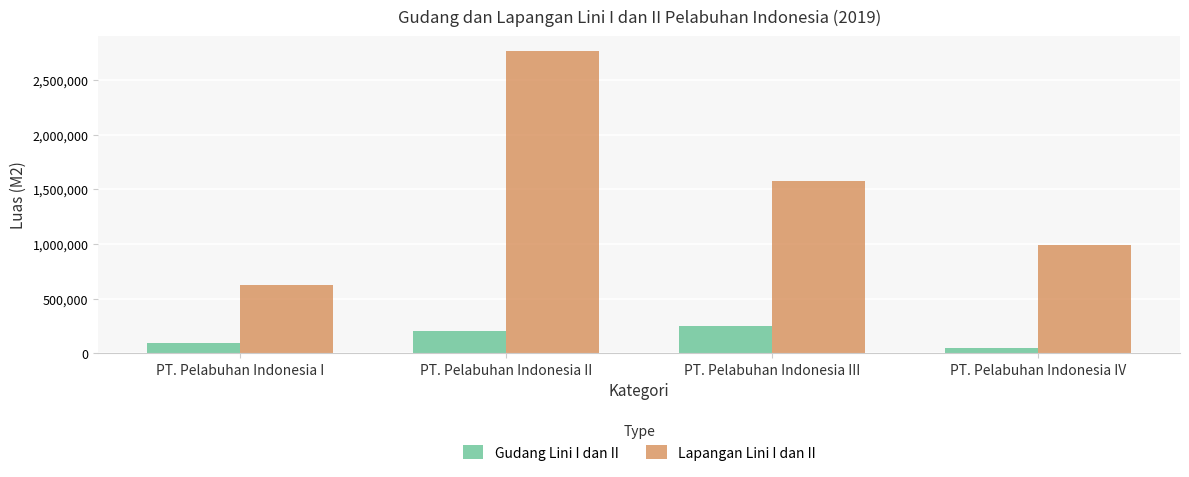

Reading left to right, what are all the values shown in this chart?

Gudang Lini I dan II: 97771	204613	252040	47741
Lapangan Lini I dan II: 626973	2760682	1580029	994578